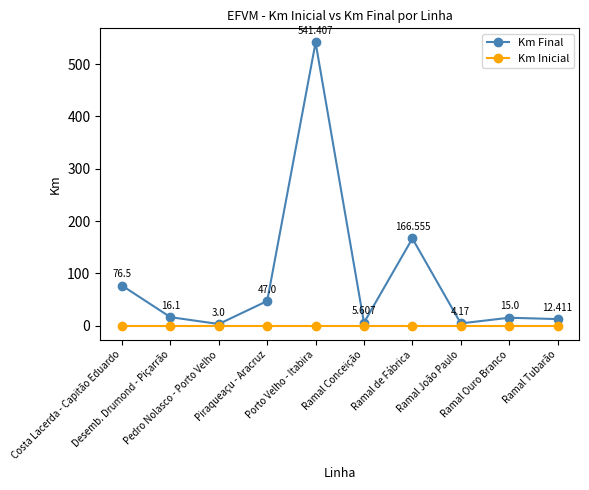

True or false: Km Final and Km Inicial cross at least once.

False